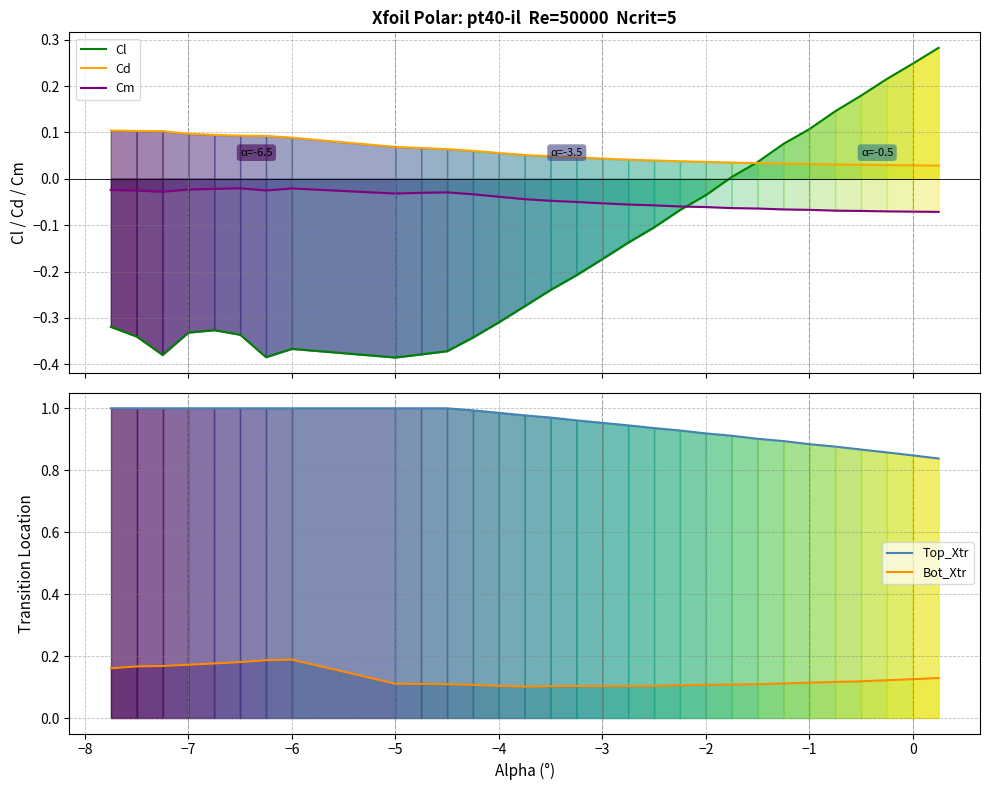

Is it true that Bot_Xtr equals 0.0 at −7?

False